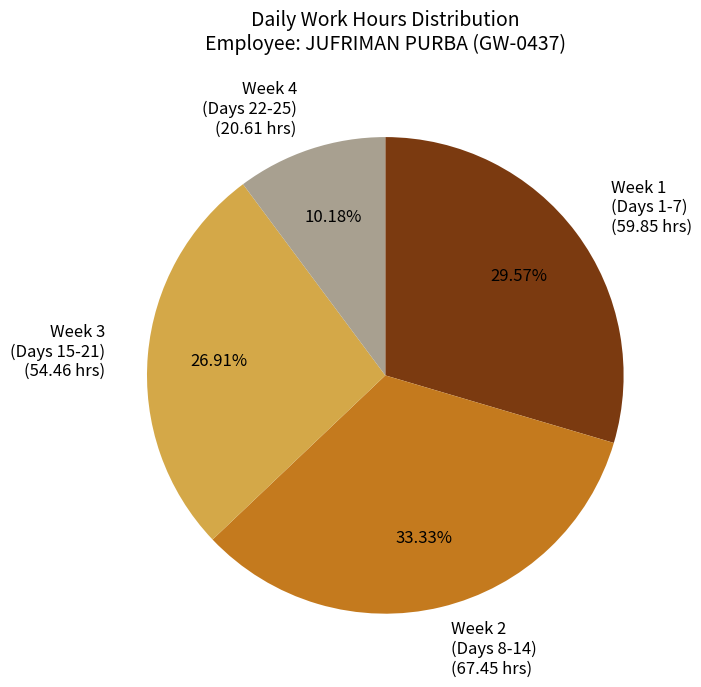

Does any single category account for the majority?

No